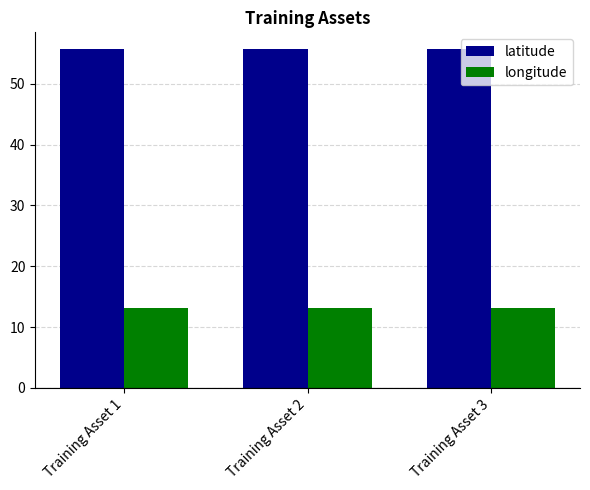

What is the value of the latitude bar at the 1st from the left?

55.7